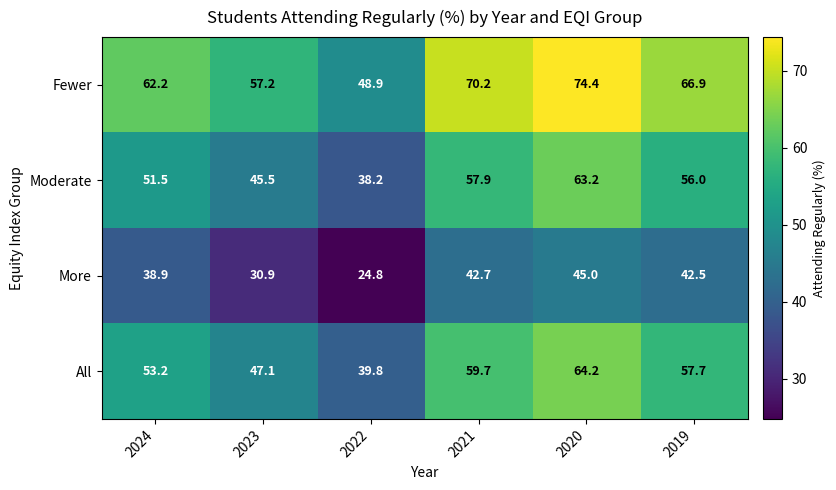

Which series has the widest spread of values?

Fewer